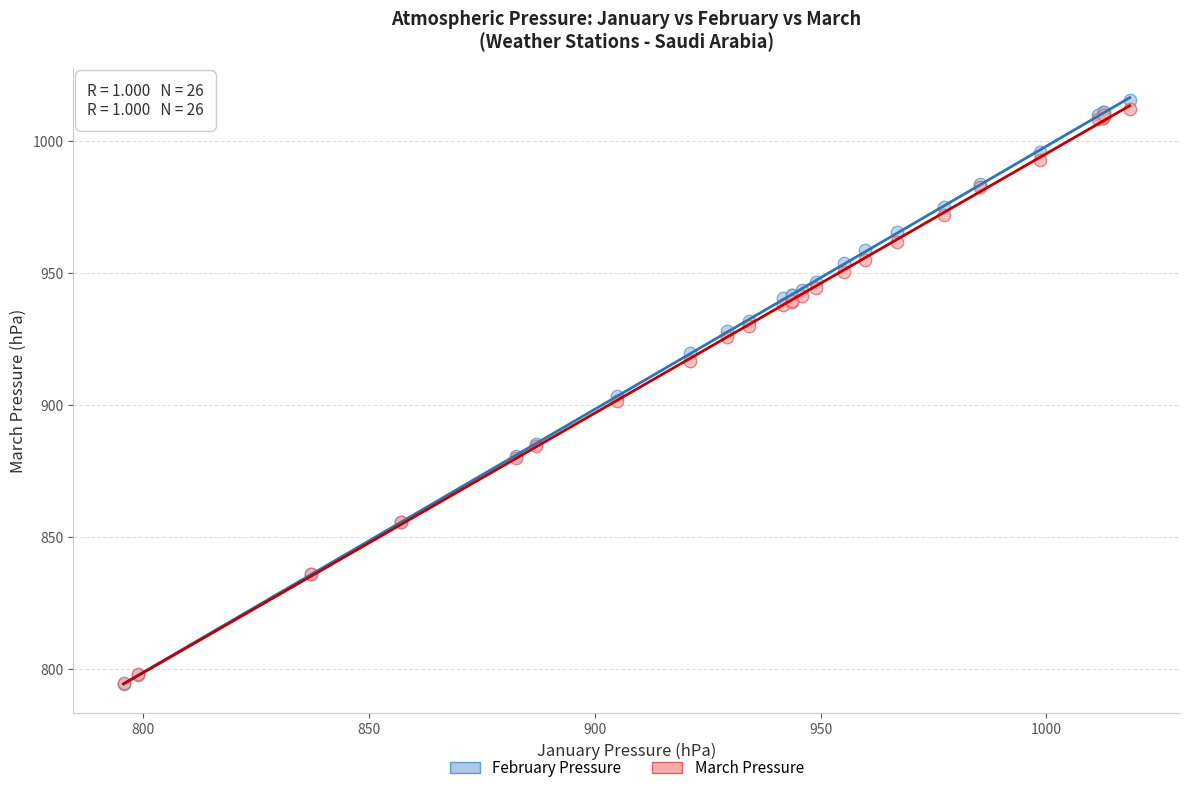

What are all the series names shown in the legend?

February Pressure, March Pressure